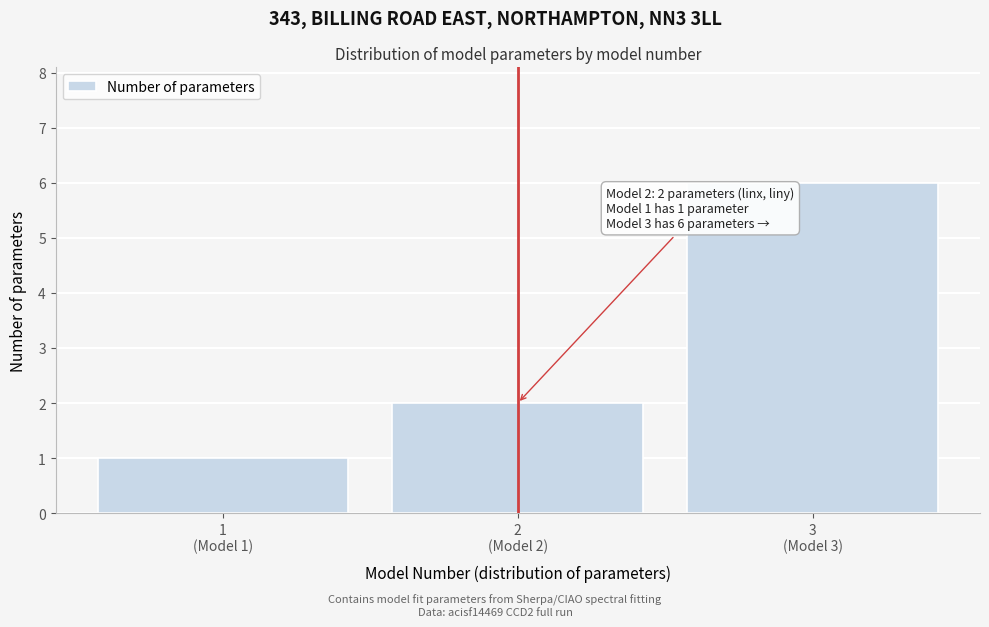

Reading right to left, transcribe all the data shown in this chart.

6	2	1